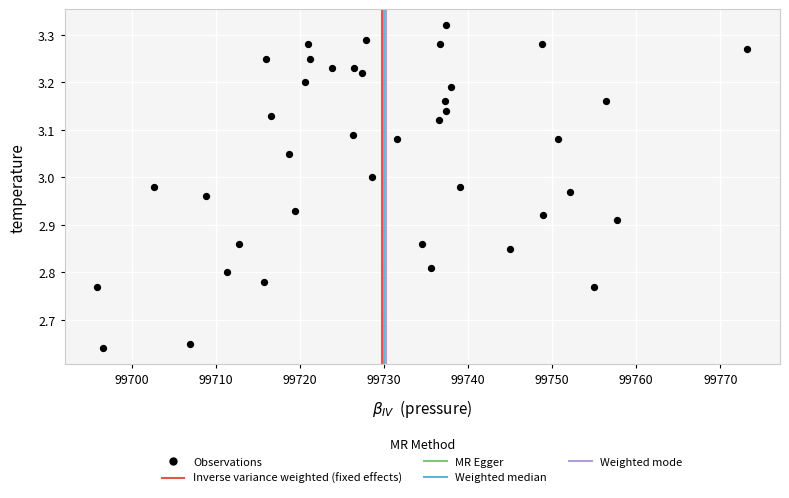

What is the range of X values (max minus min)?

77.4